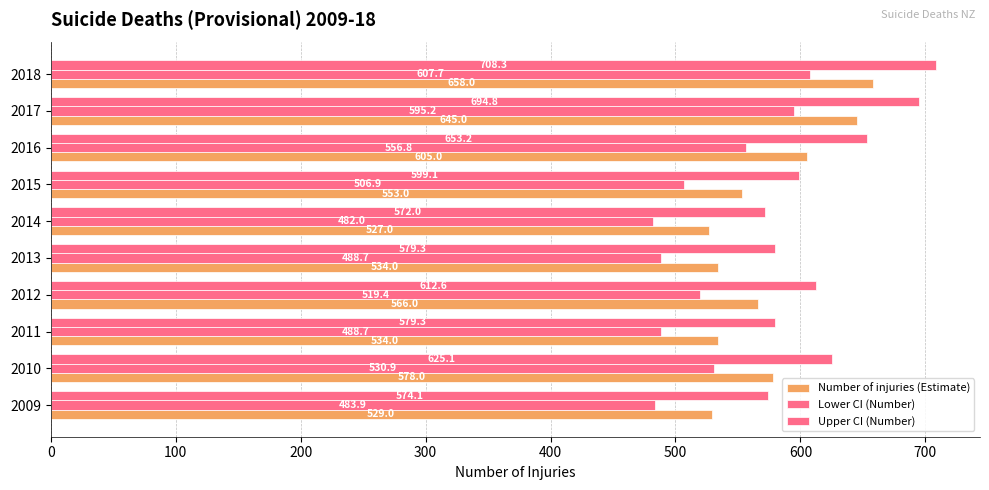

How many values in the Number of injuries (Estimate) series are below 566?

5